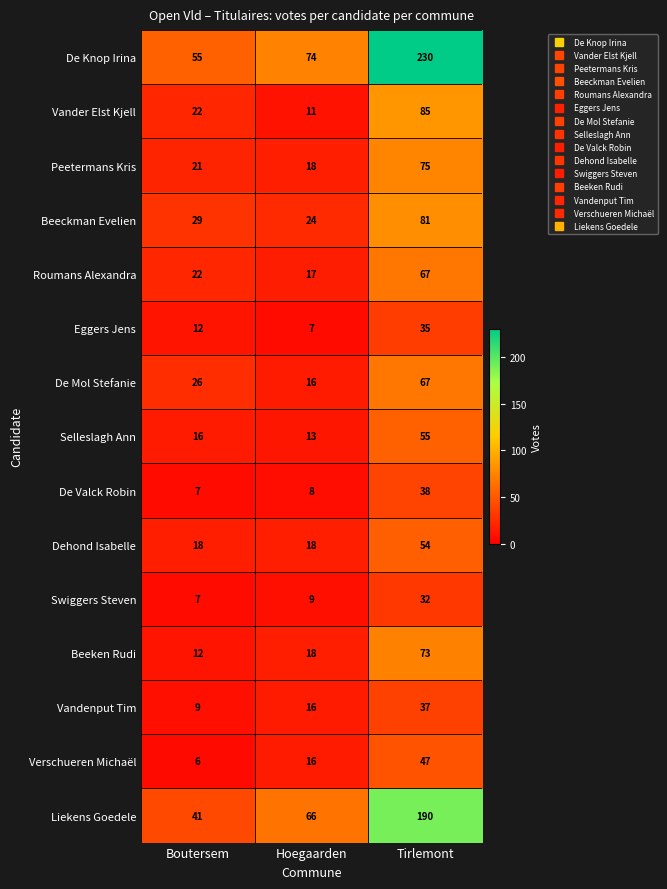

Which series has the largest total across all categories?

De Knop Irina